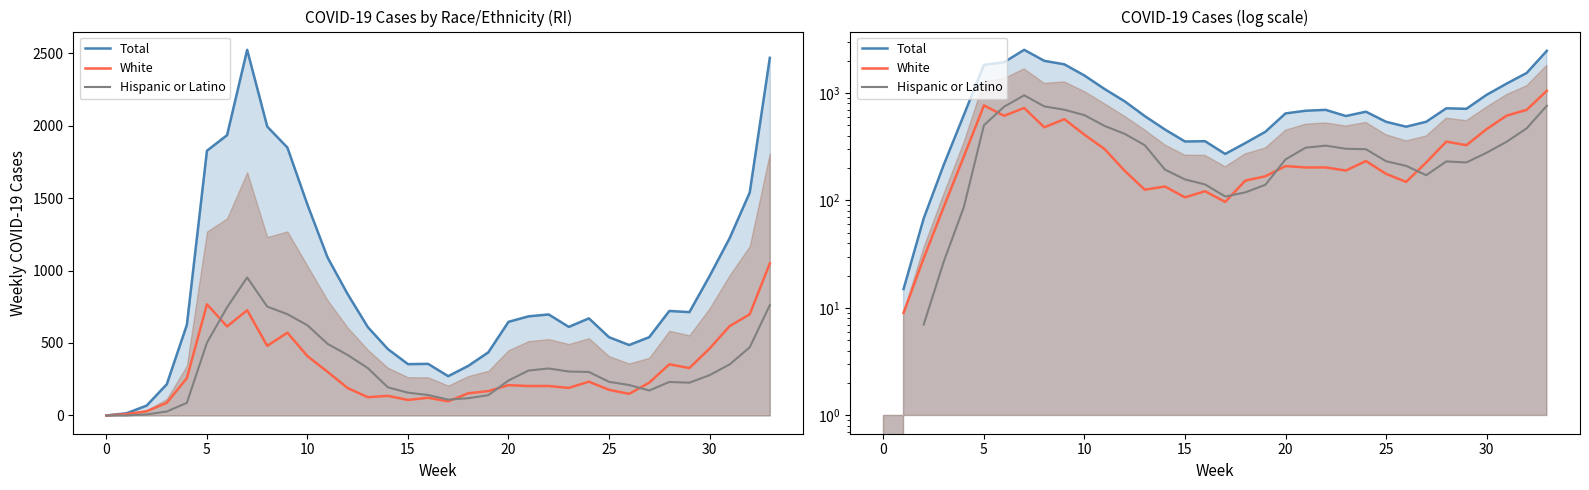

In White, how many points are higher than both neighbors (excluding endpoints)?

8